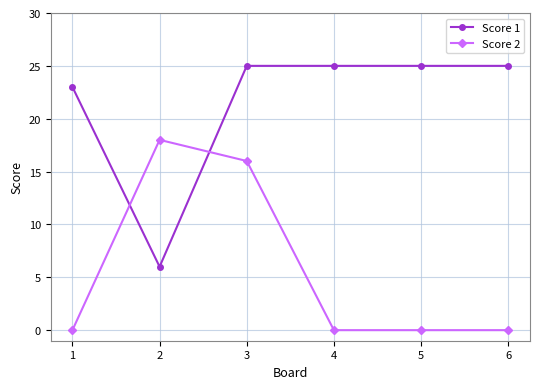

Where is the first local minimum for Score 1?

2